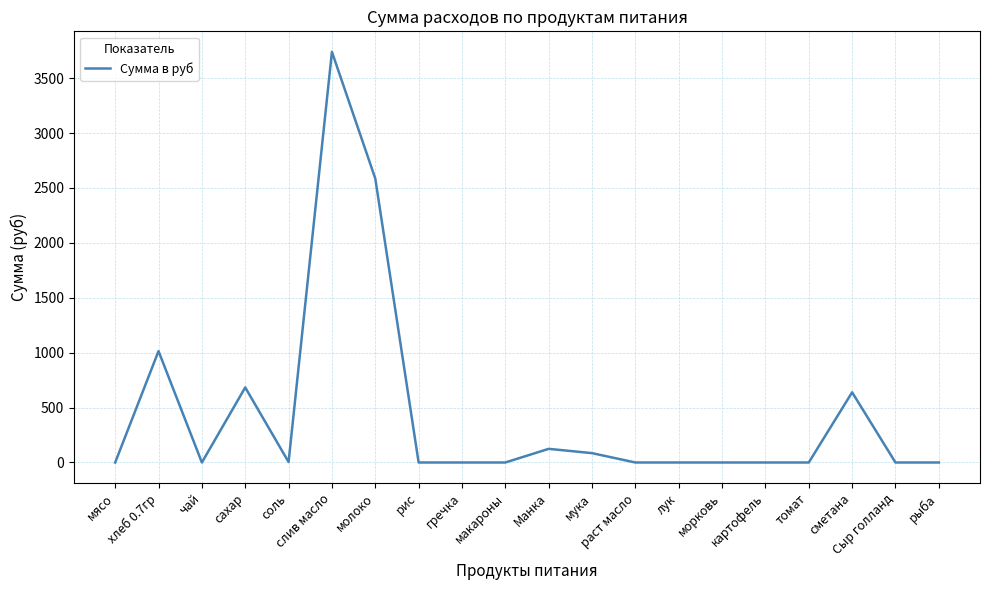

Where is the data nearest to the value 1869?

молоко